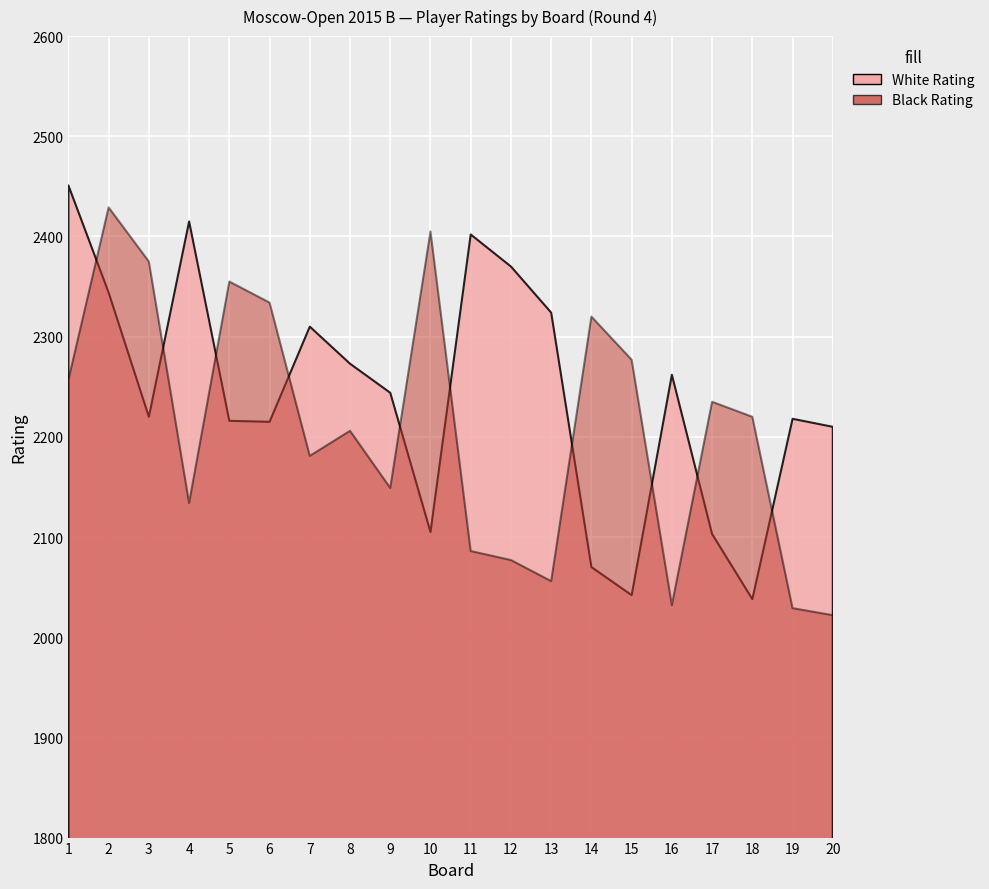

Where is the first local maximum for Black Rating?

2